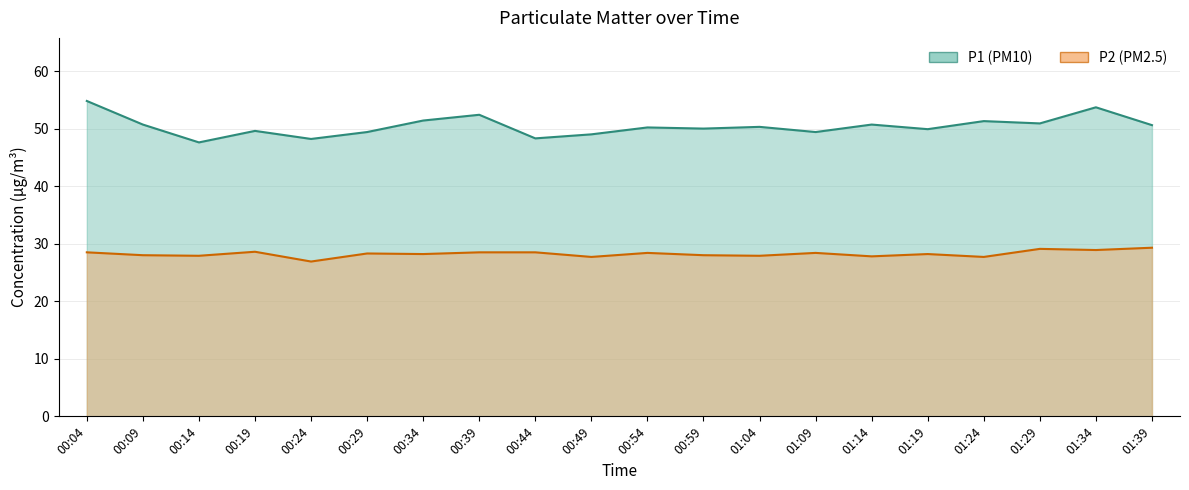

At which category is the sum across all series the highest?

00:04